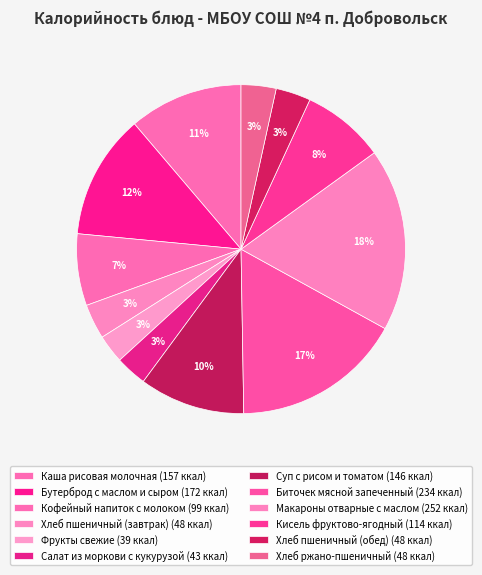

Is it true that Салат из моркови с кукурузой is 3% of the pie?

True